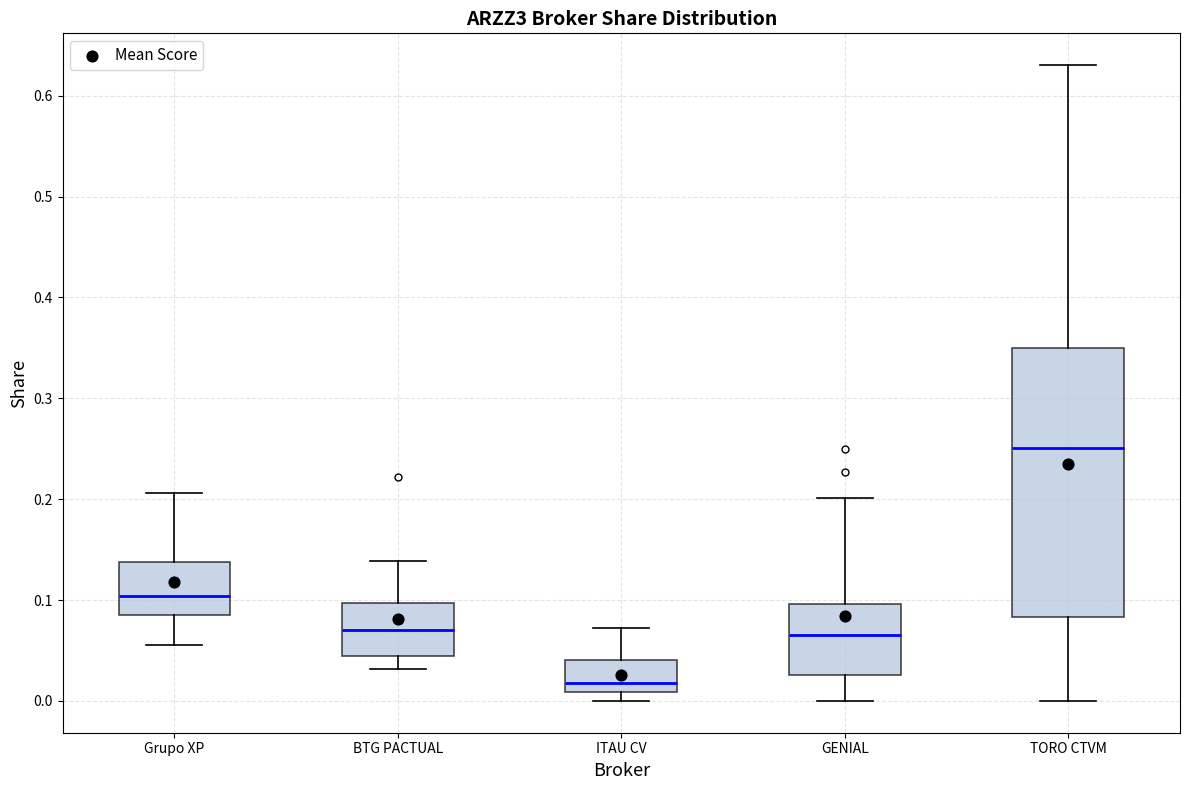

Comparing the boxes themselves (not the whiskers), which one is the tallest?

TORO CTVM